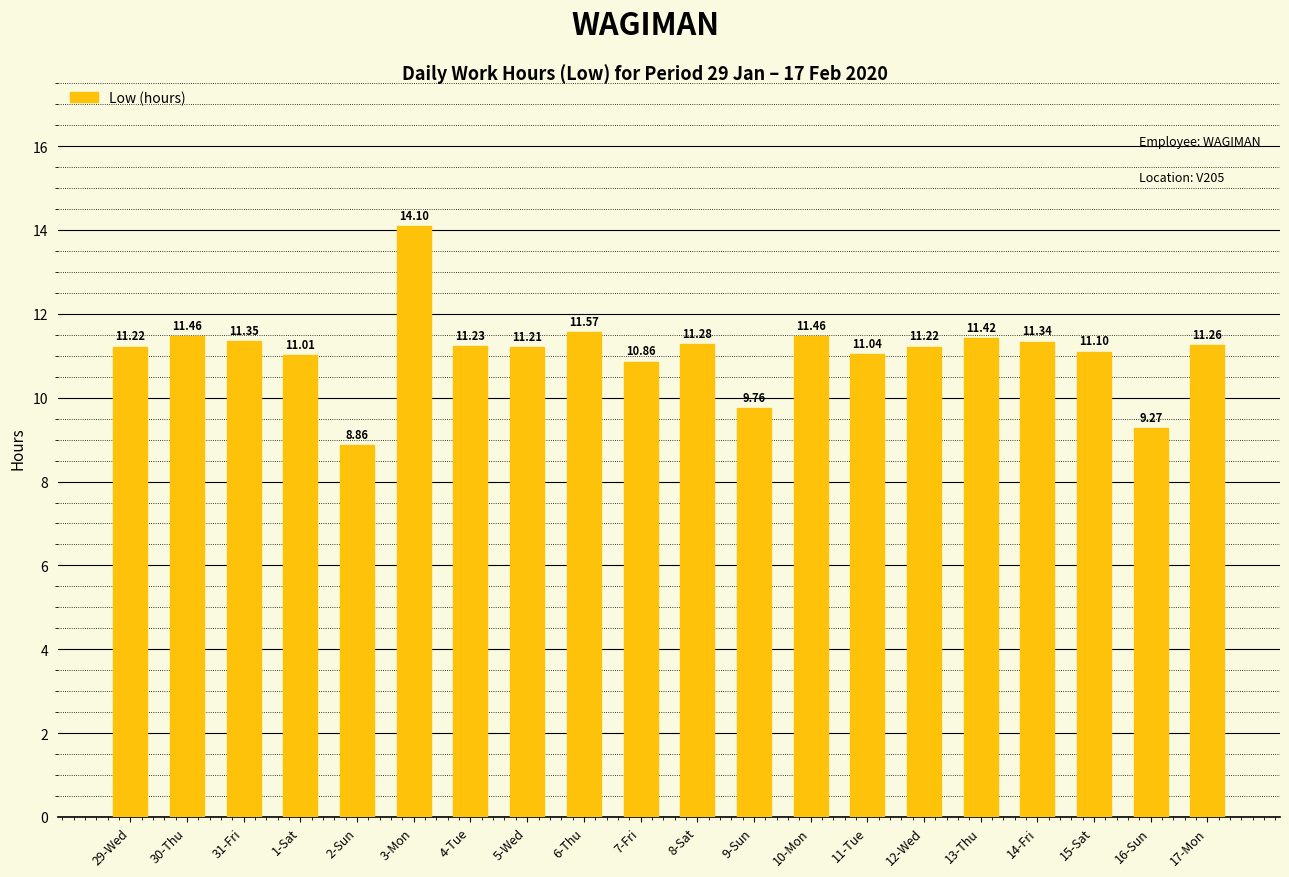

How many values exceed 11?

16